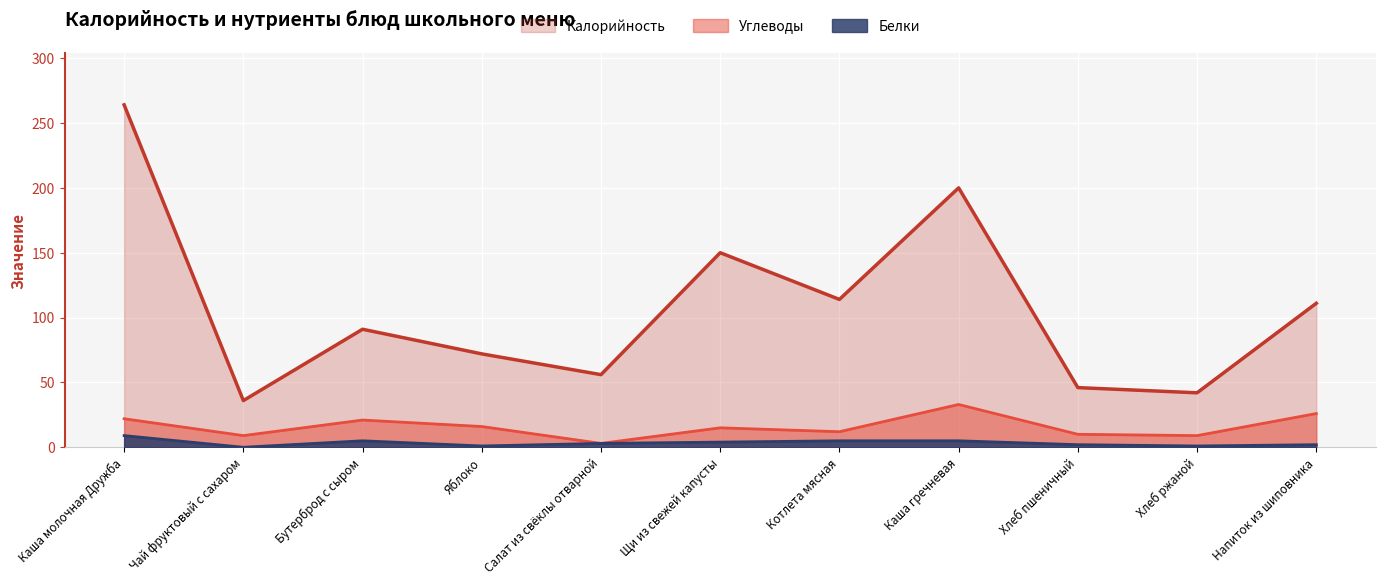

What is the value of the Углеводы point at the 10th from the left?

9